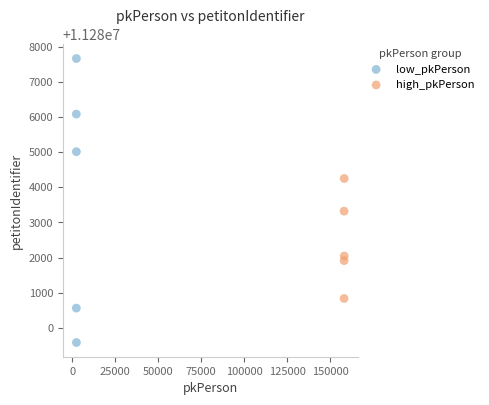

Which series contains the lowest Y value?

low_pkPerson